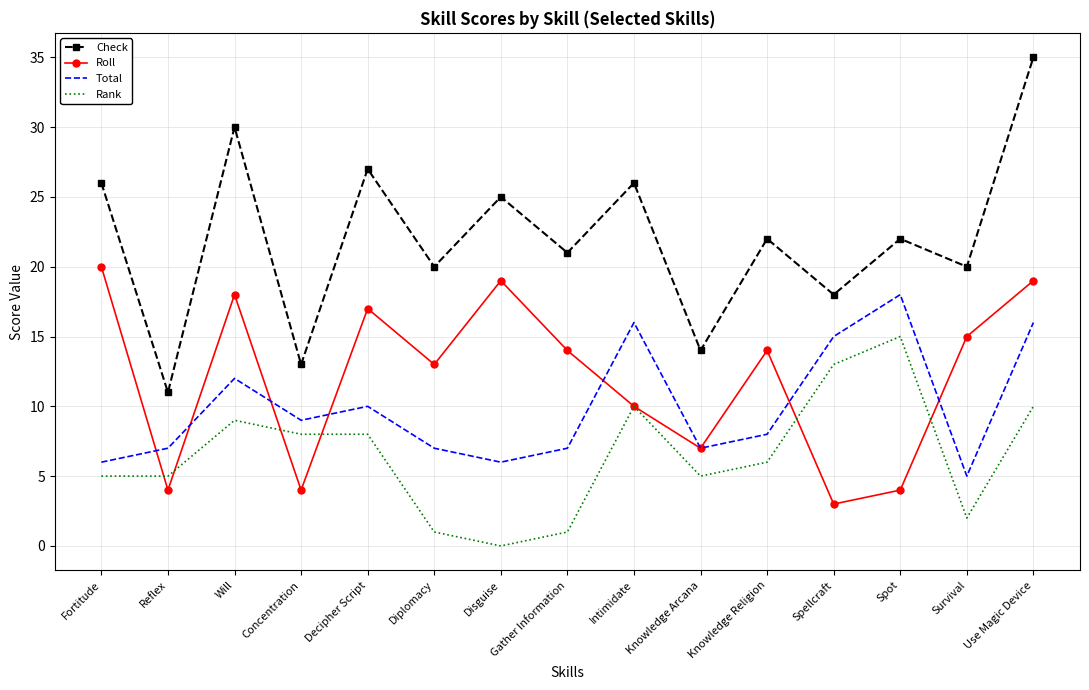

At Gather Information, list the series in order from largest to smallest.

Check, Roll, Total, Rank